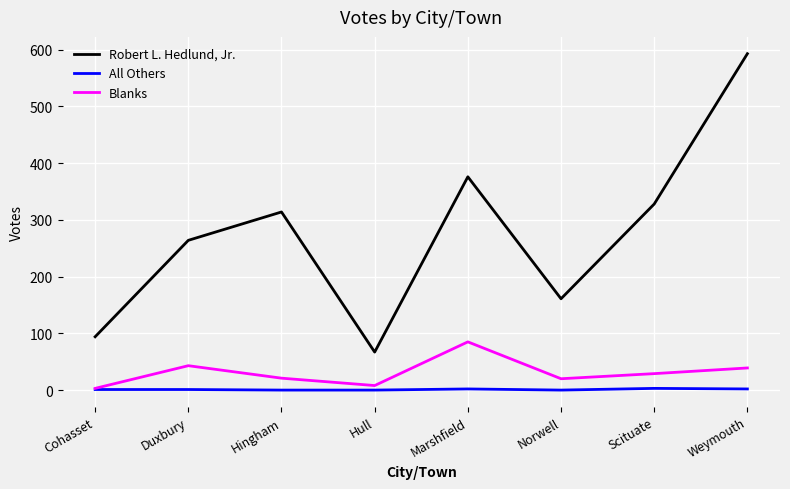

True or false: Robert L. Hedlund, Jr. and All Others cross at least once.

False